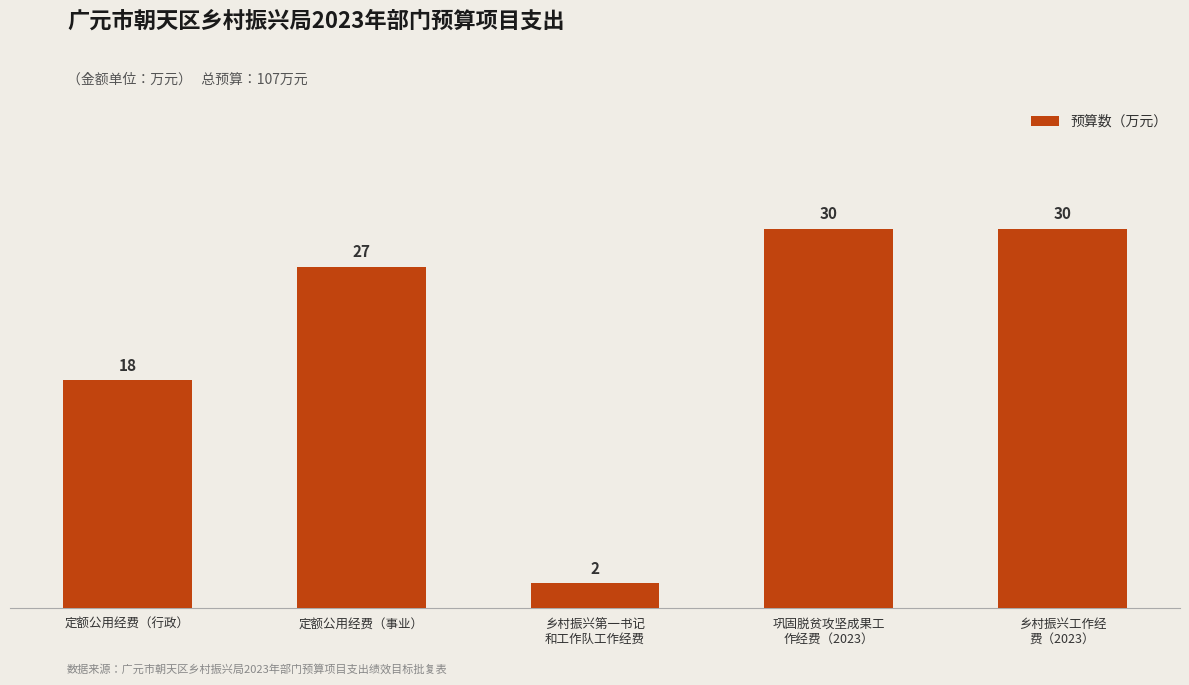

What is the minimum value shown in the chart?

2